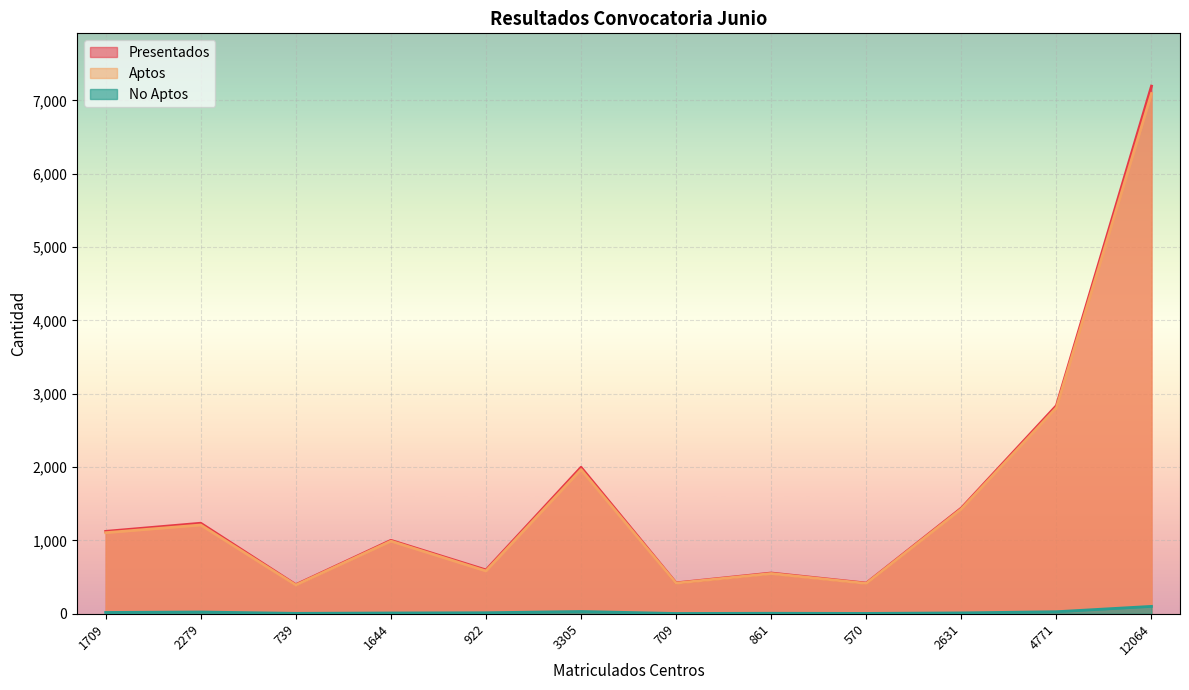

What are all the series names shown in the legend?

Presentados, Aptos, No Aptos